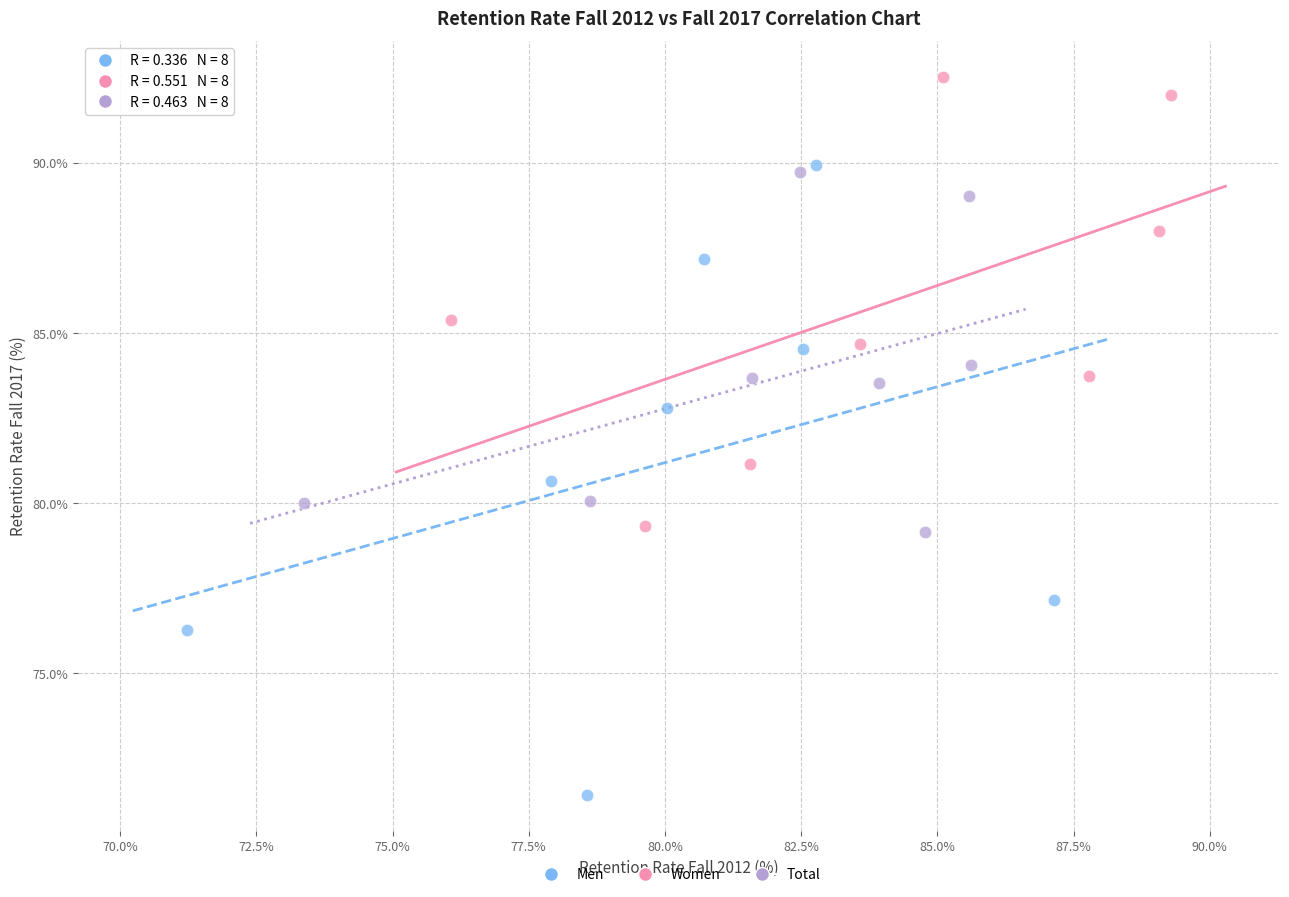

Which series reaches the maximum Y coordinate?

Women